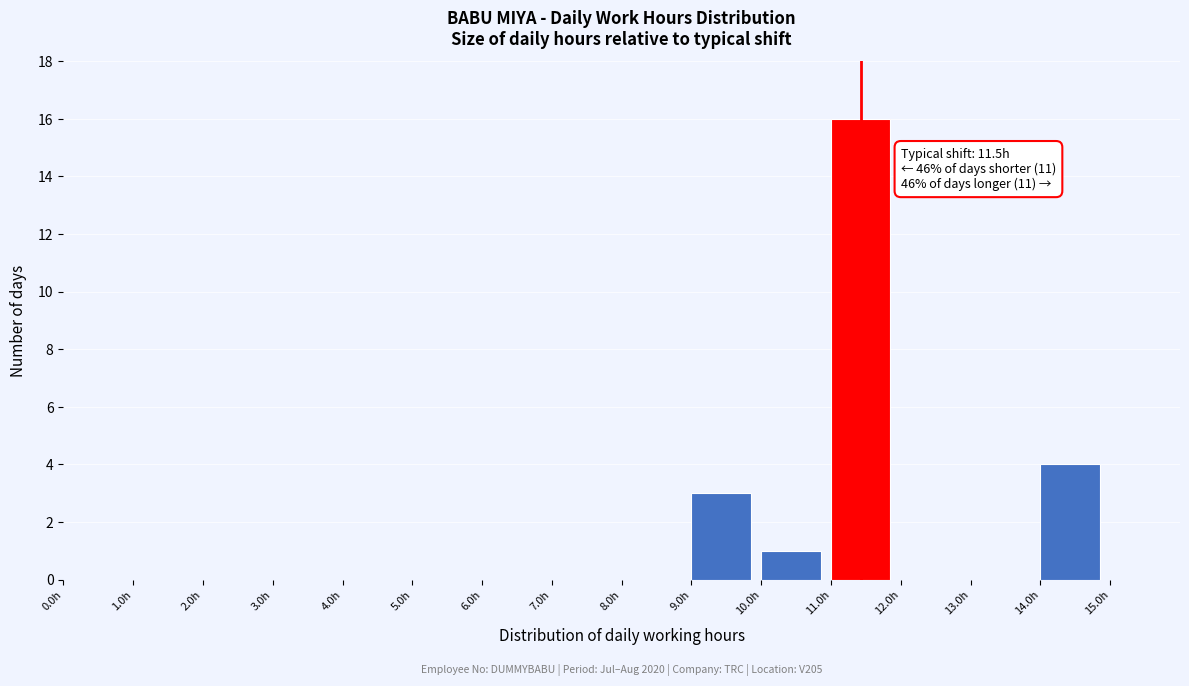

Over which range of the x-axis is the bar tallest?

11 to 12